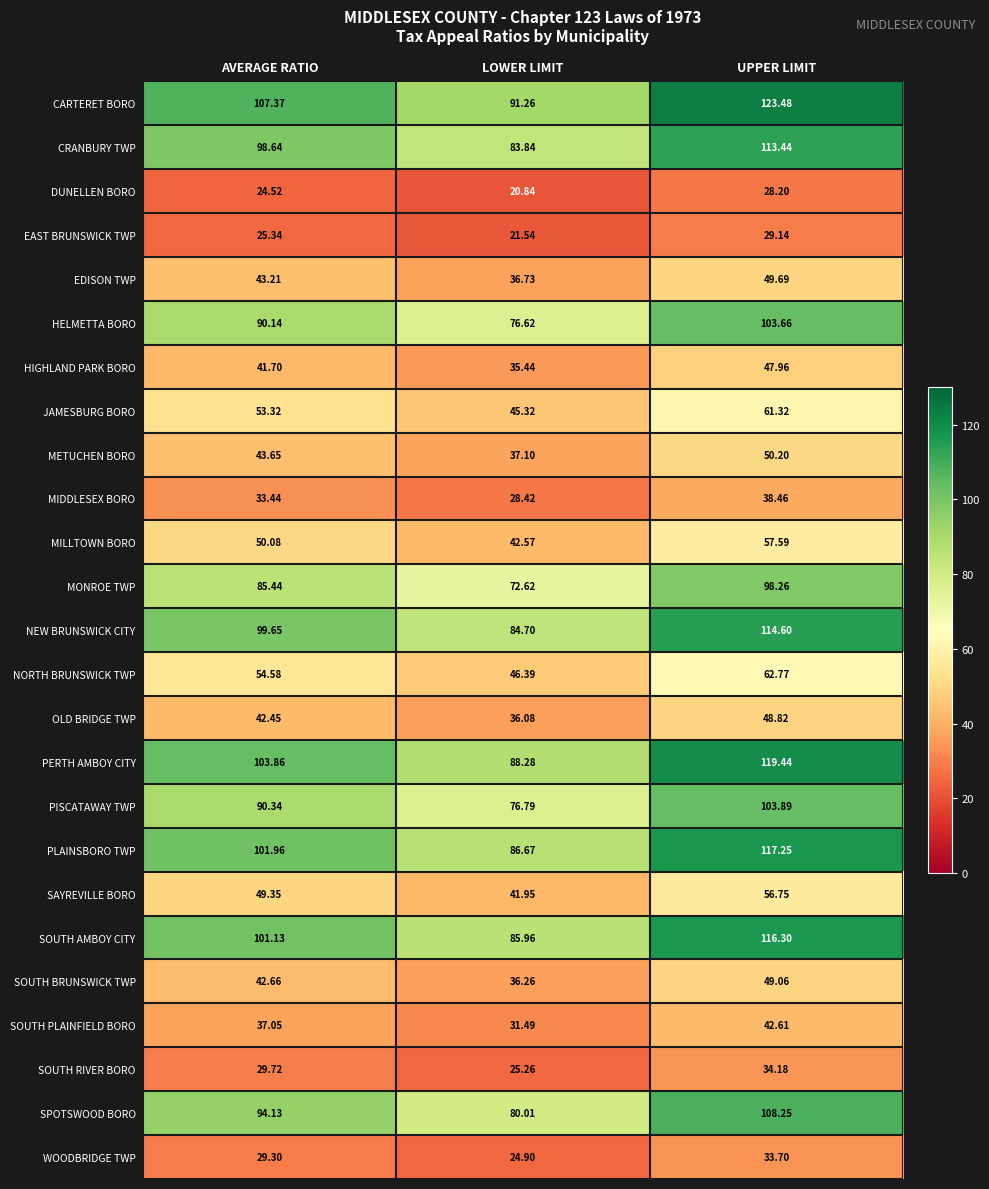

Between LOWER LIMIT and UPPER LIMIT, which series saw the biggest shift?

CARTERET BORO